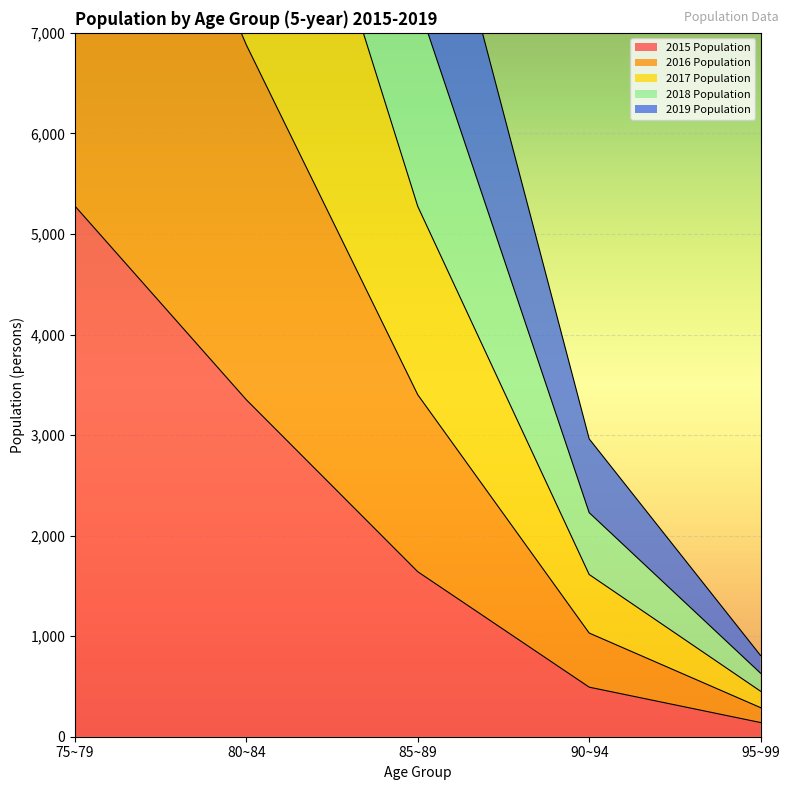

What is the label of the 1st point from the left?

75~79